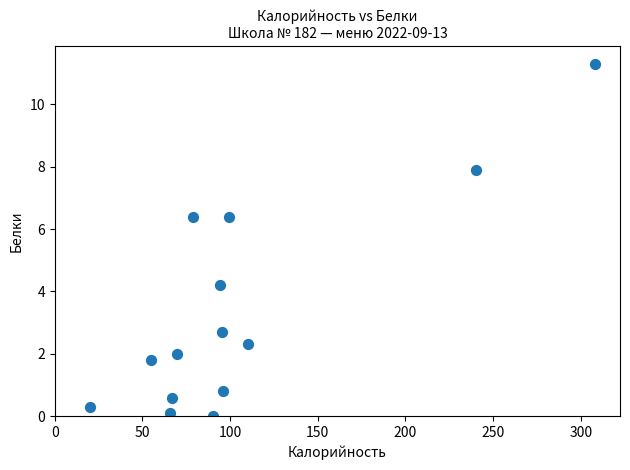

What Y value in the scatter plot is closest to 5?

4.2